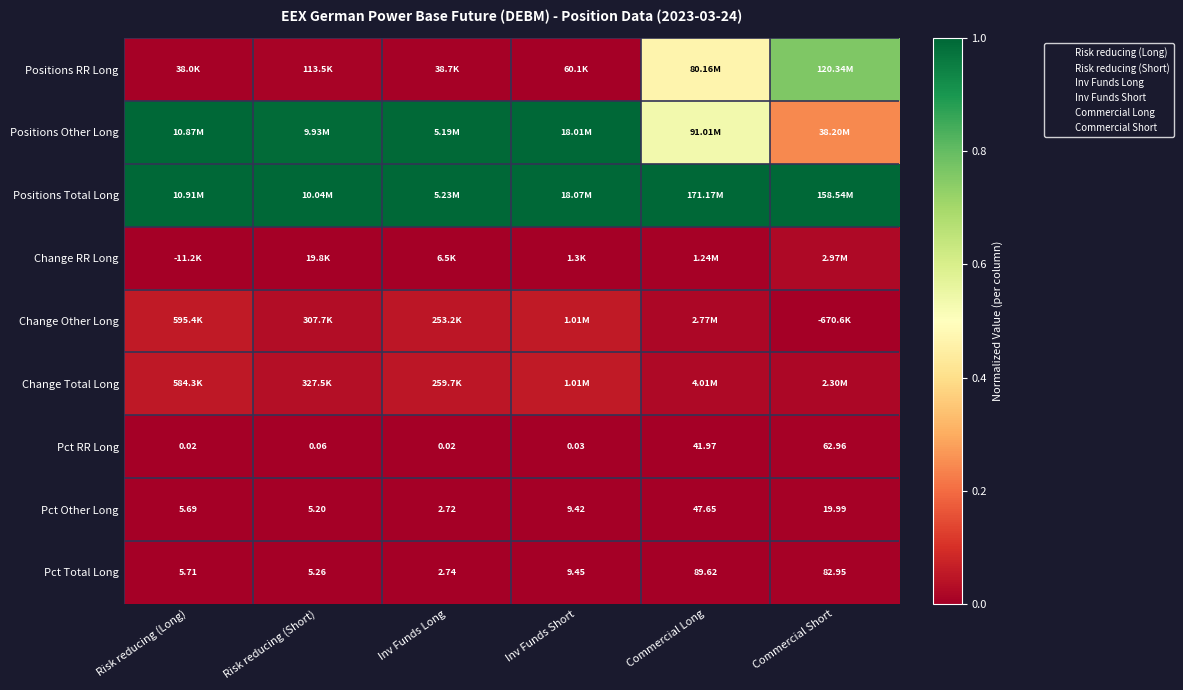

What is the difference between the highest and lowest values at Risk reducing (Long)?

1.0